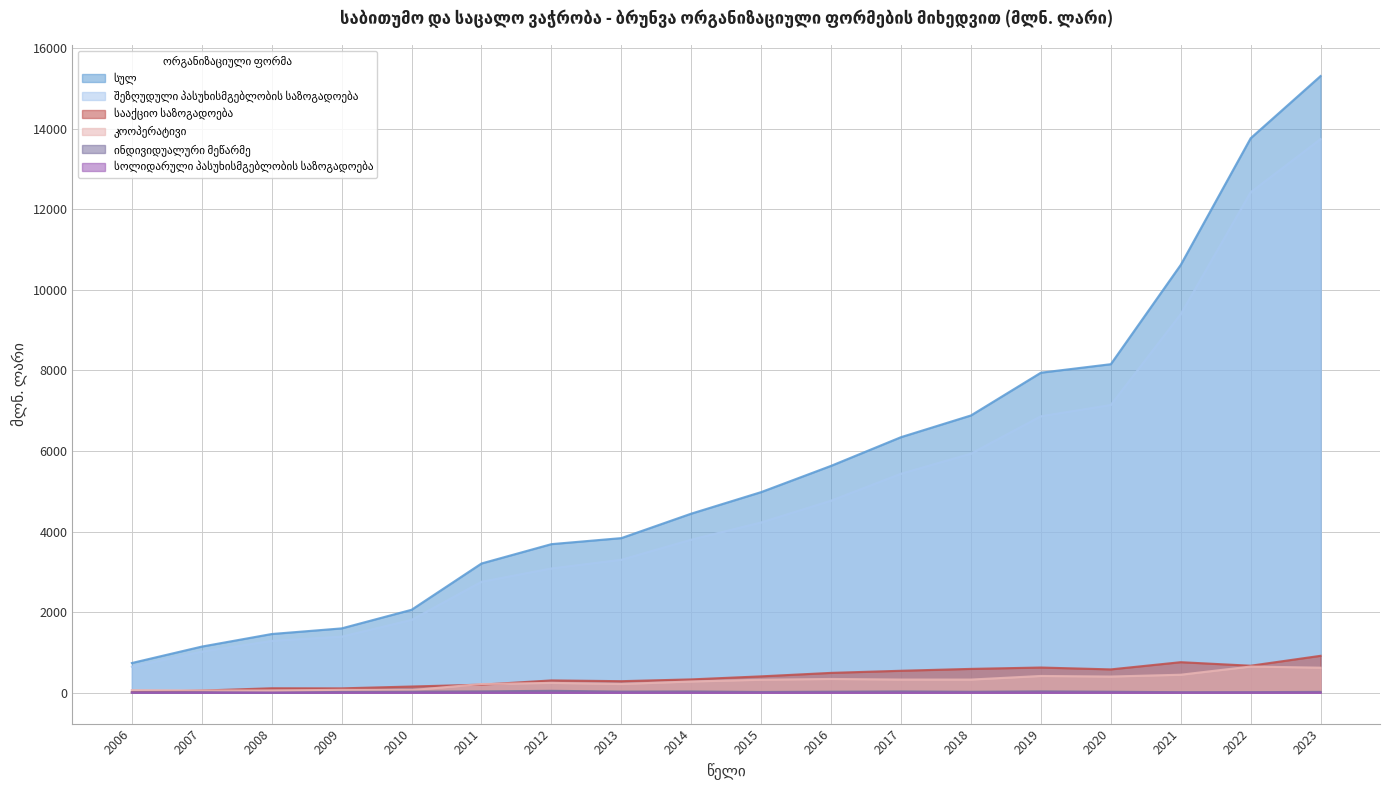

Is the value of სოლიდარული პასუხისმგებლობის საზოგადოება at 2019 greater than the value of შეზღუდული პასუხისმგებლობის საზოგადოება at 2008?

No